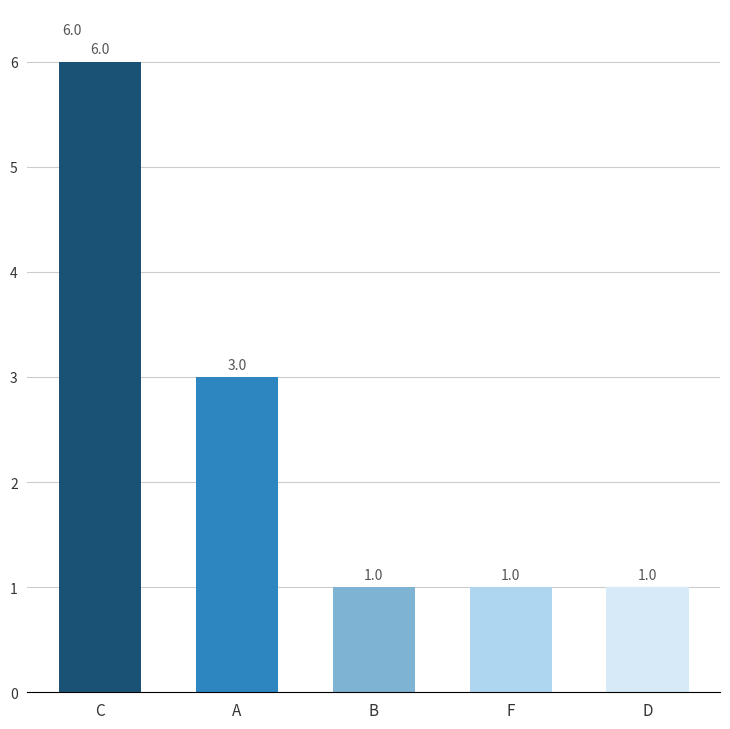

Approximately how many times larger is the value at C compared to F?

6.0